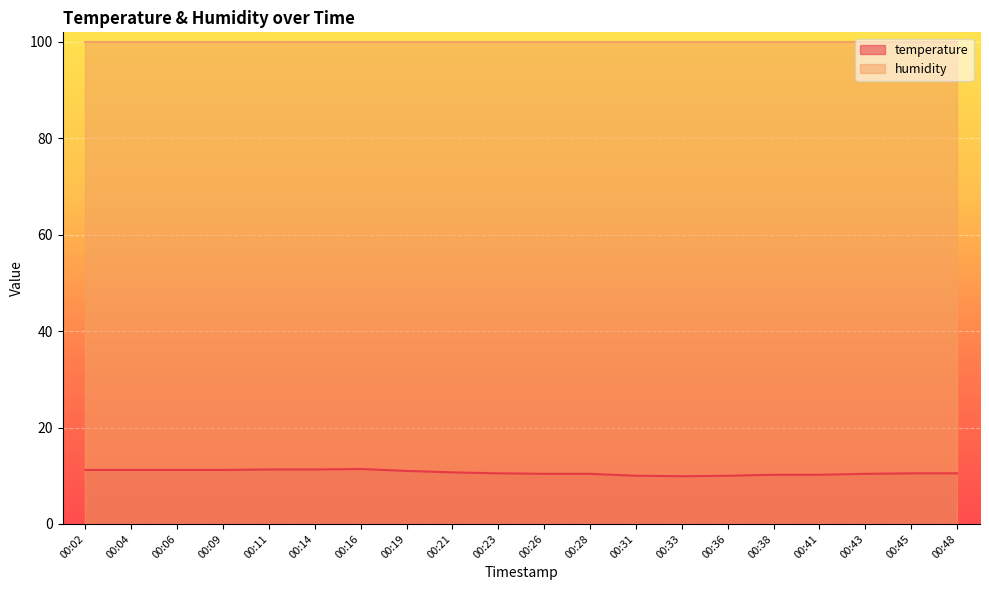

Rank the categories by value from highest to lowest.

00:16, 00:11, 00:14, 00:02, 00:04, 00:06, 00:09, 00:19, 00:21, 00:23, 00:45, 00:48, 00:26, 00:28, 00:43, 00:38, 00:41, 00:31, 00:36, 00:33